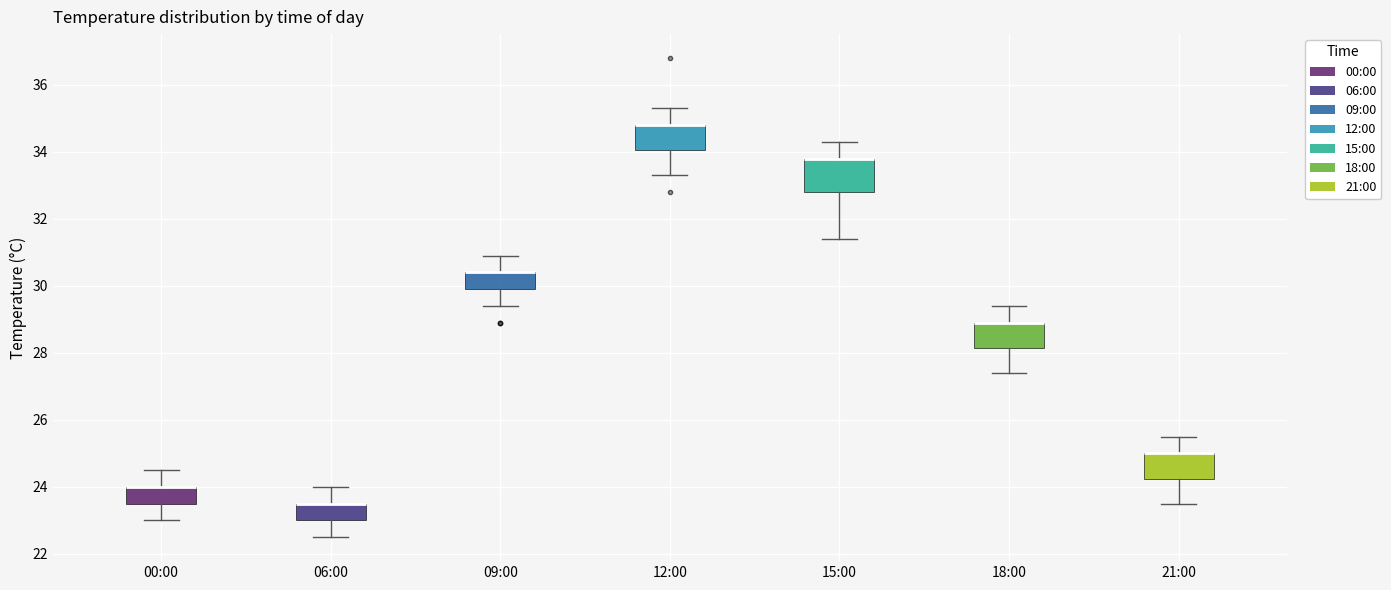

Where is the upper edge of the box for 06:00 on the y-axis? The values are not printed on the chart, so give them approximately, as read against the axis.

23.6